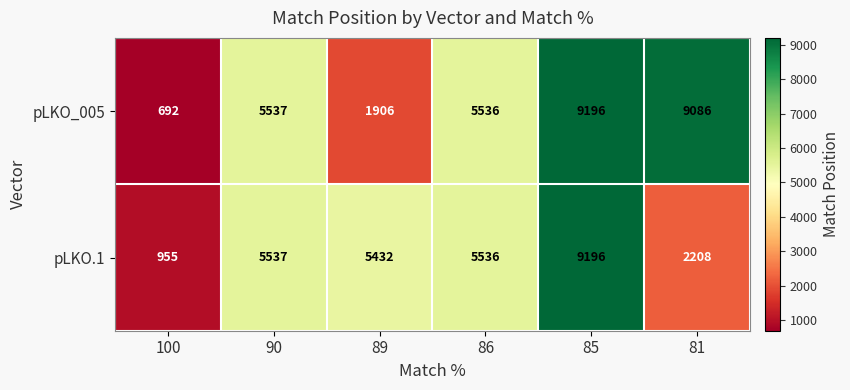

The pLKO_005 series shows 5536 at 86. True or false?

True